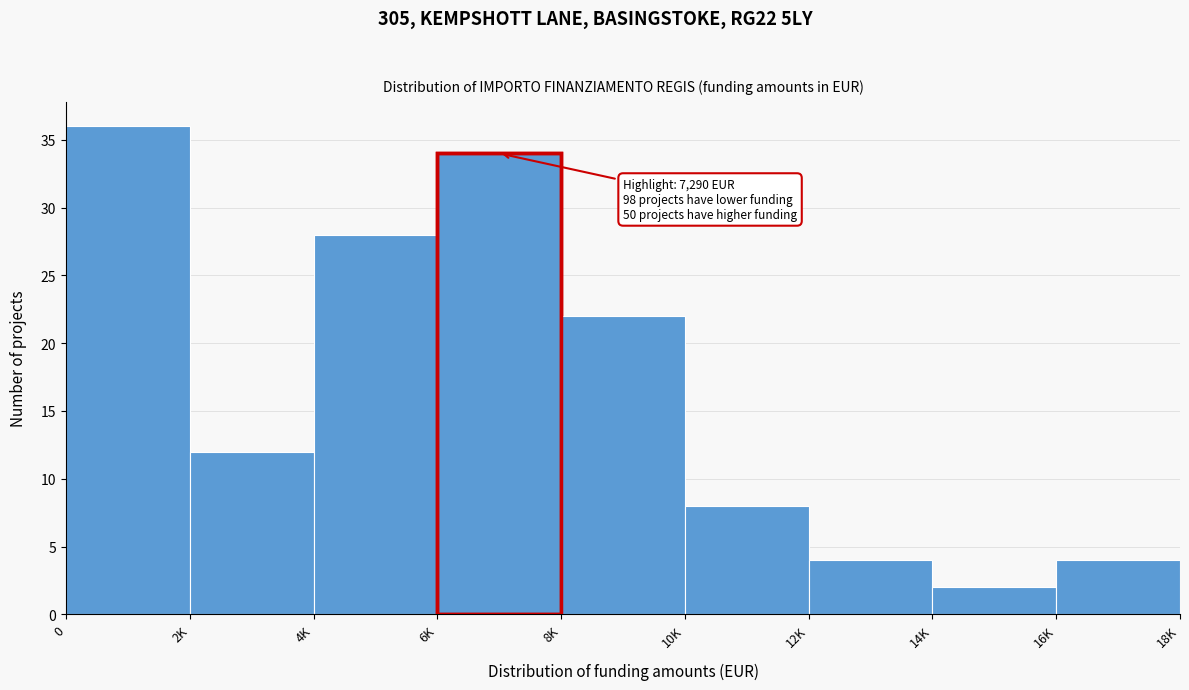

Reading left to right, transcribe all the data shown in this chart.

36	12	28	34	22	8	4	2	4